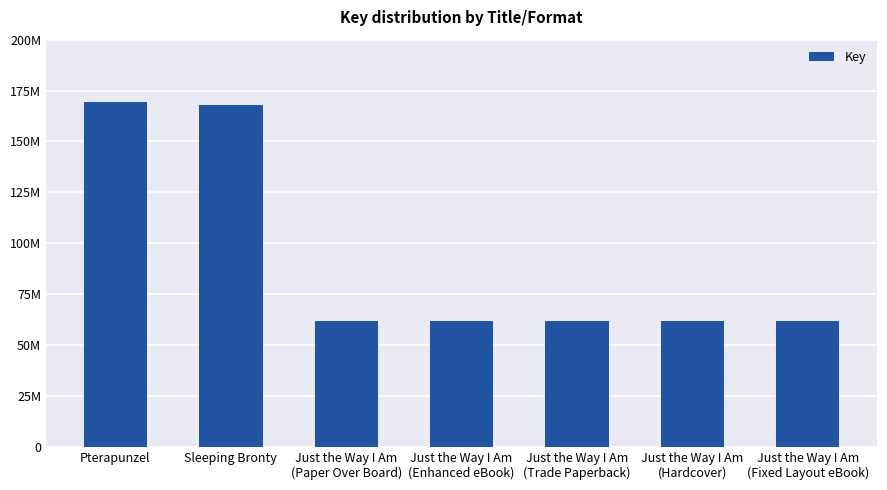

Does the chart contain any negative values?

No